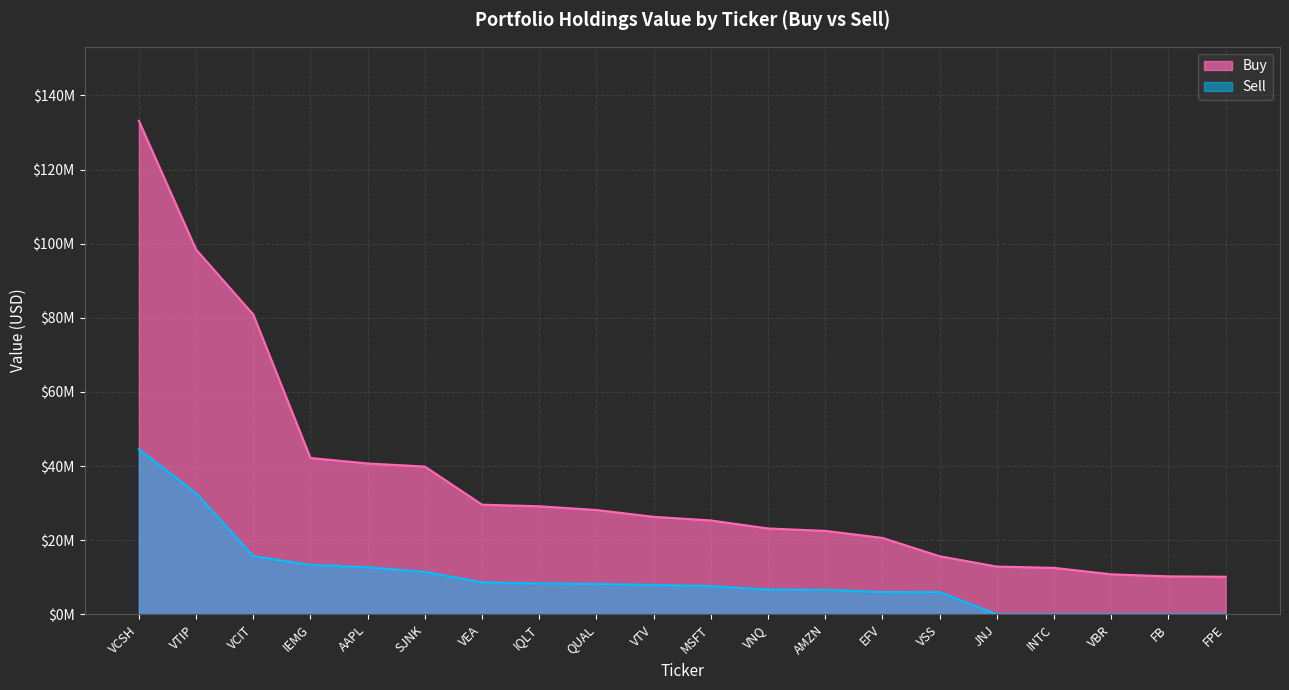

Is the value of Buy at EFV greater than the value of Sell at AMZN?

Yes